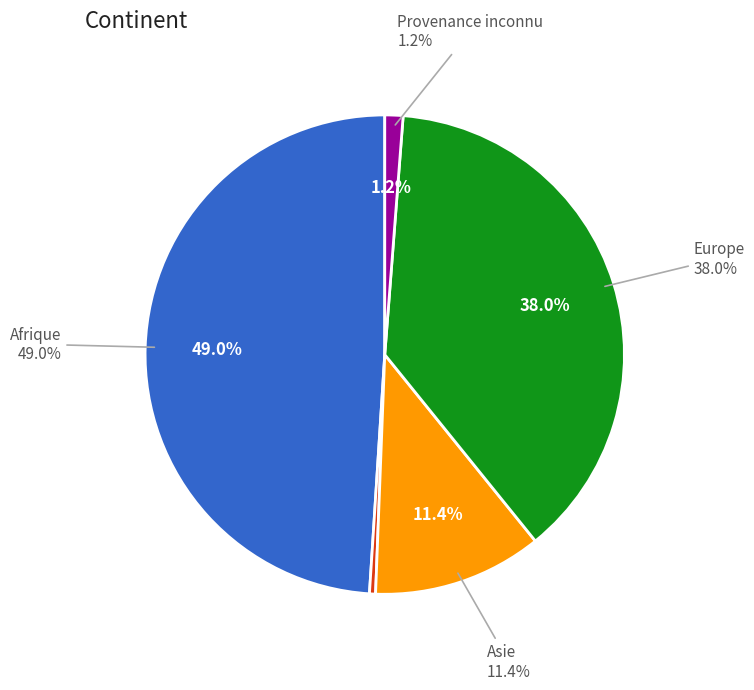

To the nearest percent, what is the difference between the largest and smallest slice percentages?

49%